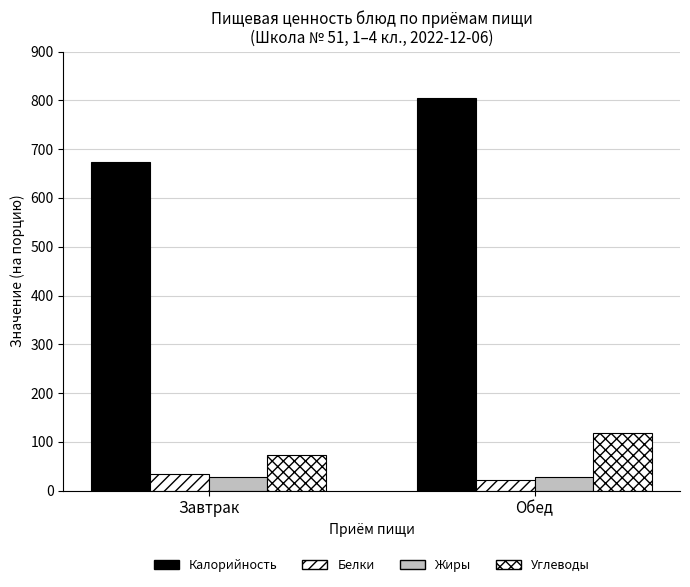

Which category has the highest value in the Калорийность series?

Обед